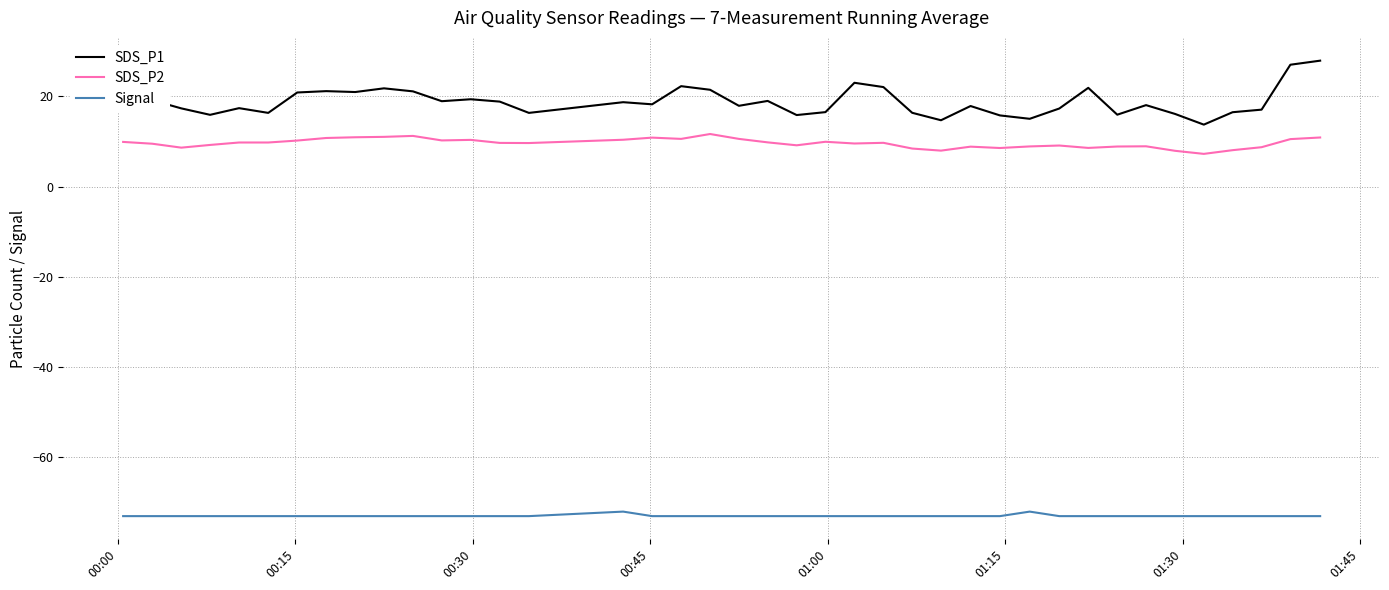

Which series has the widest spread of values?

SDS_P1